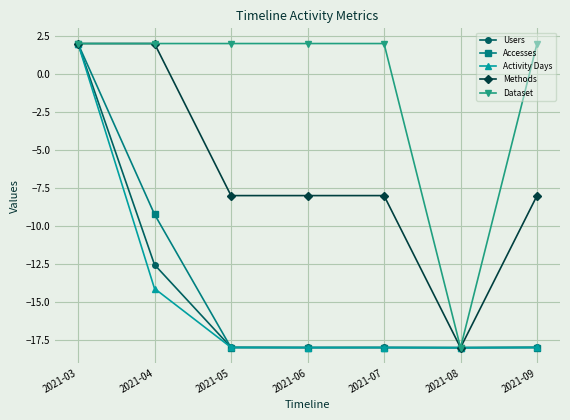

True or false: Accesses has a value of -18.0 at 2021-05.

True